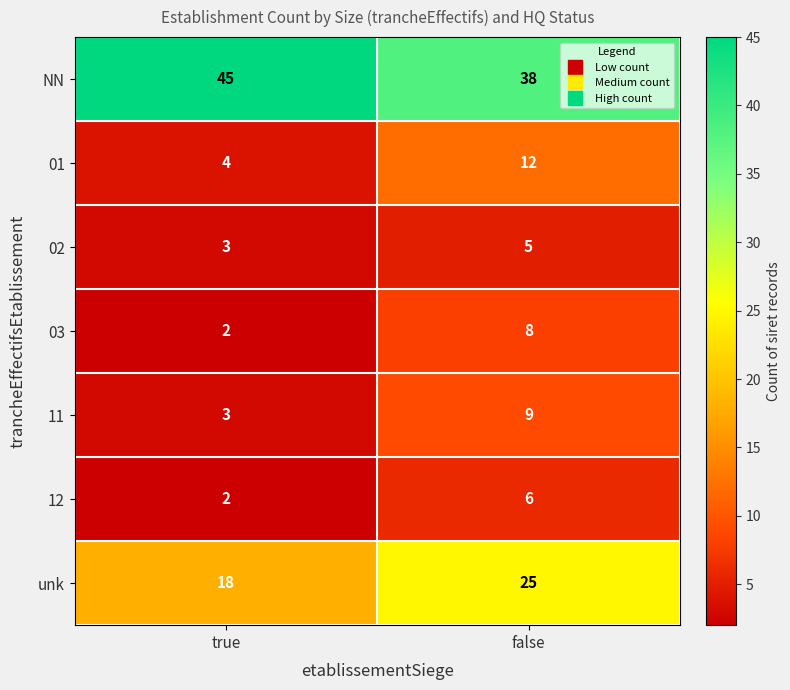

What is the maximum value for 01?

12